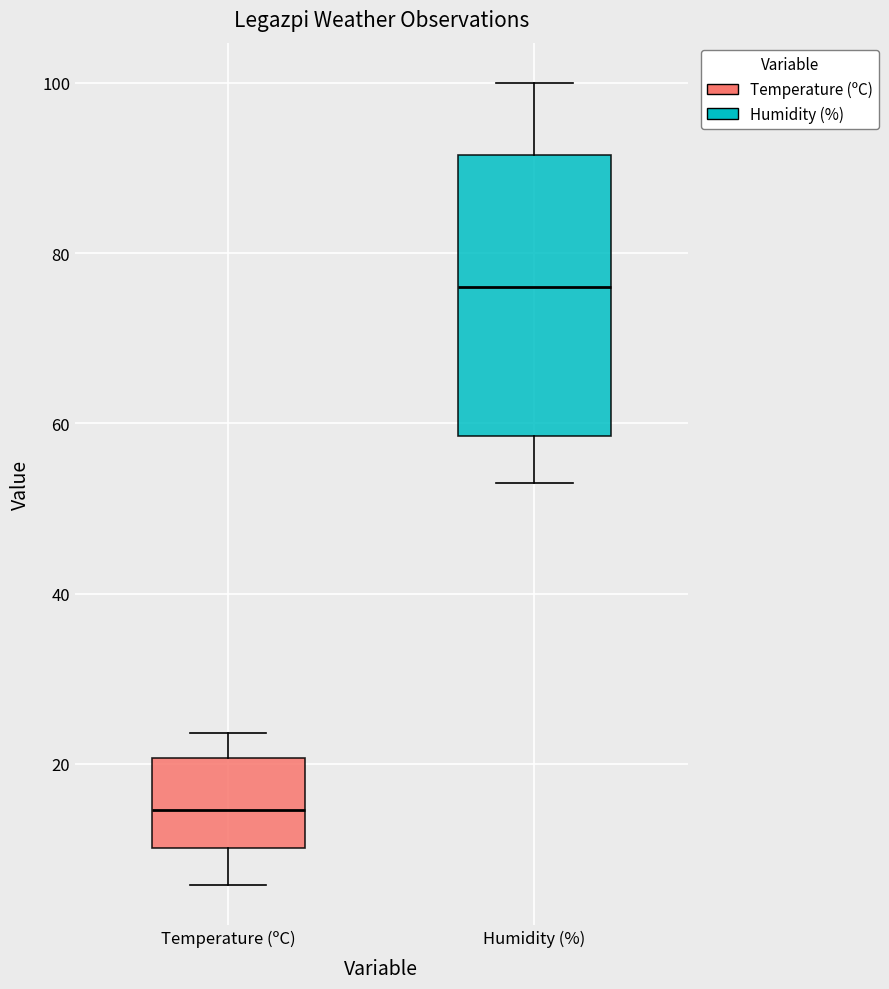

Which box's median line is the highest?

Humidity (%)